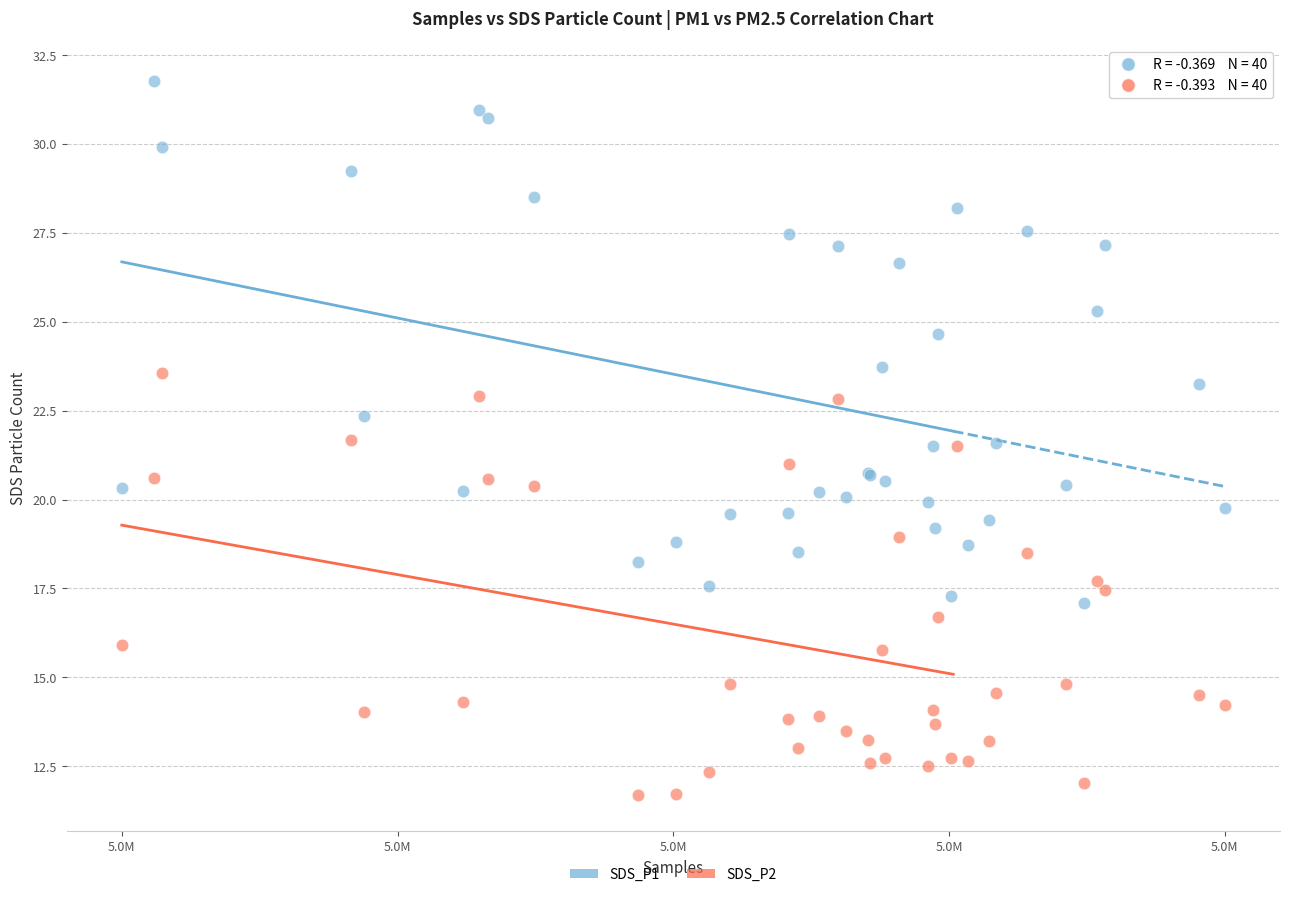

What are all the series names shown in the legend?

SDS_P1, SDS_P2